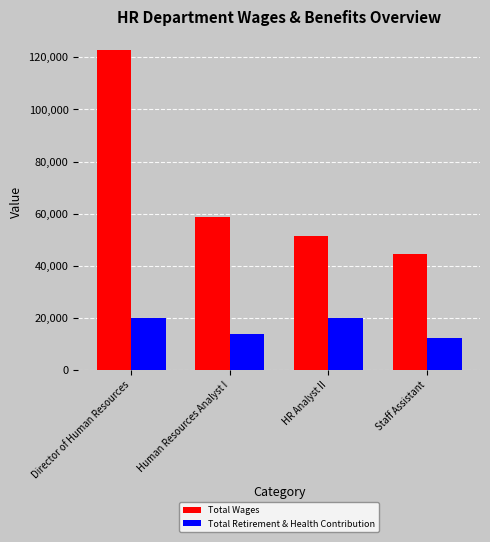

Where is Total Wages nearest to the value 83736?

Human Resources Analyst I